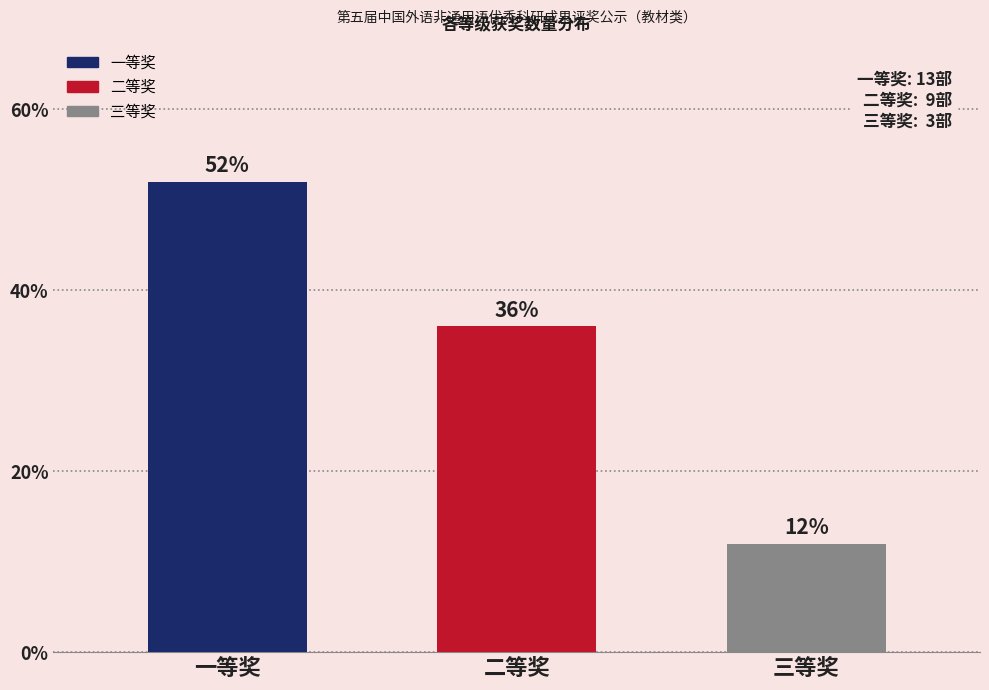

Are the bars horizontal?

No